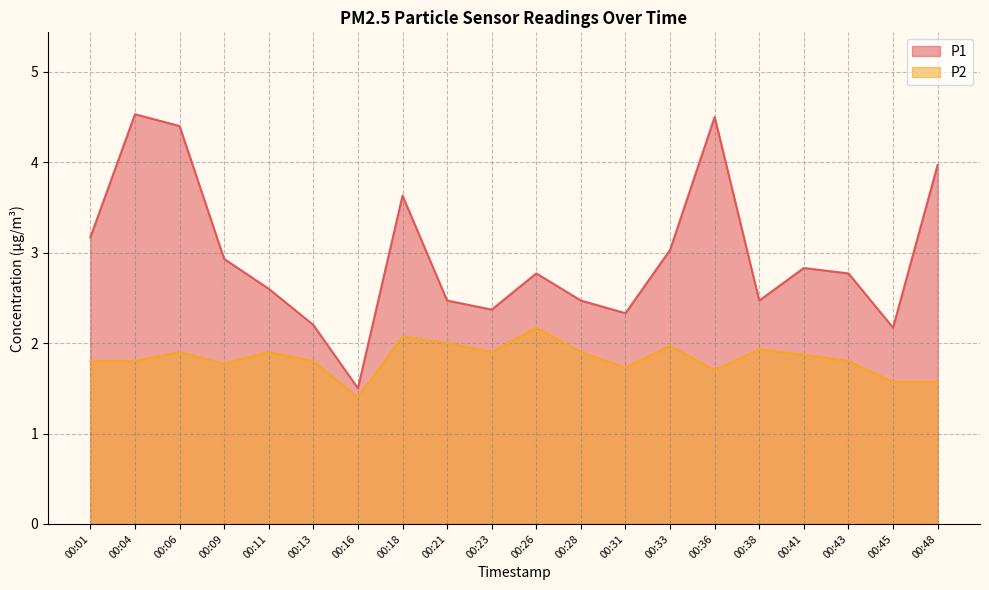

What is the value of the P1 point at the 3rd from the left?

4.4